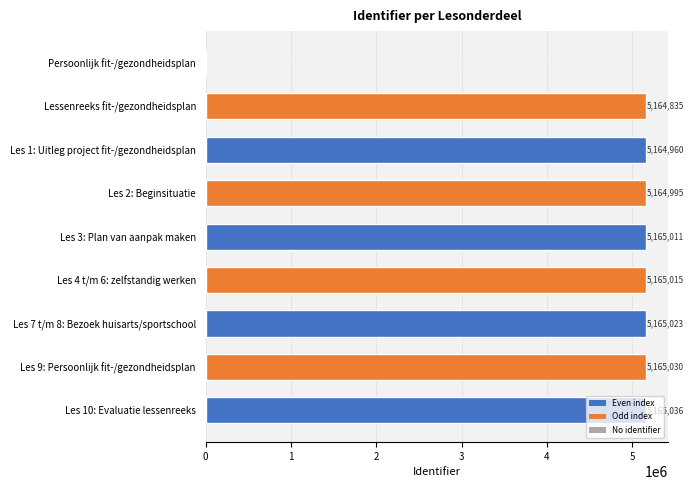

What is the change in value from Les 7 t/m 8: Bezoek huisarts/sportschool to Les 10: Evaluatie lessenreeks?

+13